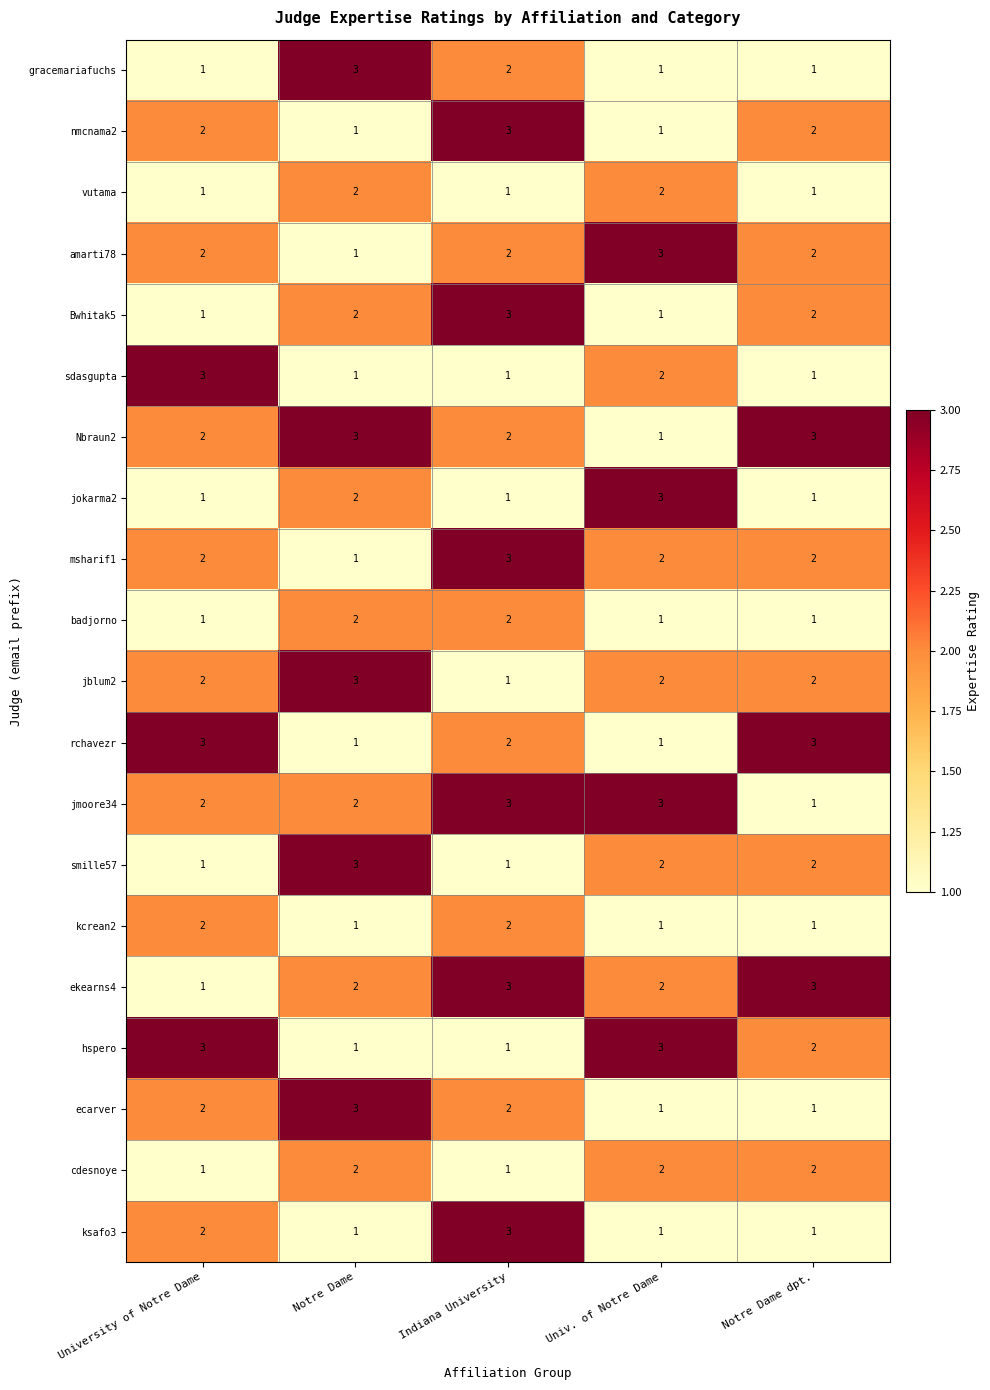

What is the maximum value shown in the chart?

3